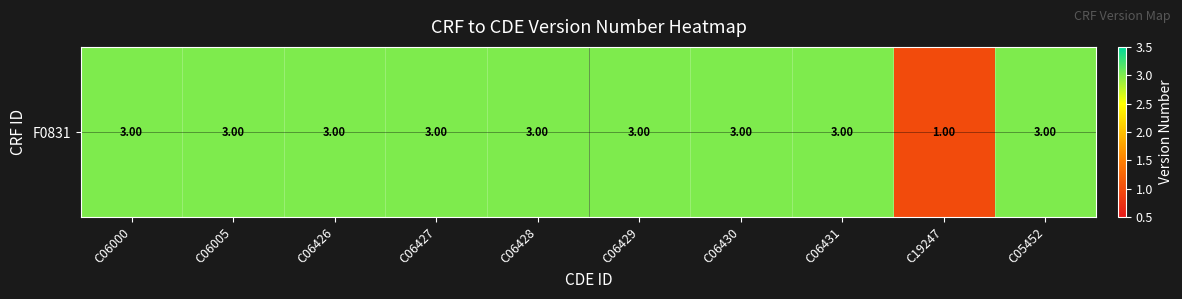

How many values are between 3 and 4?

9